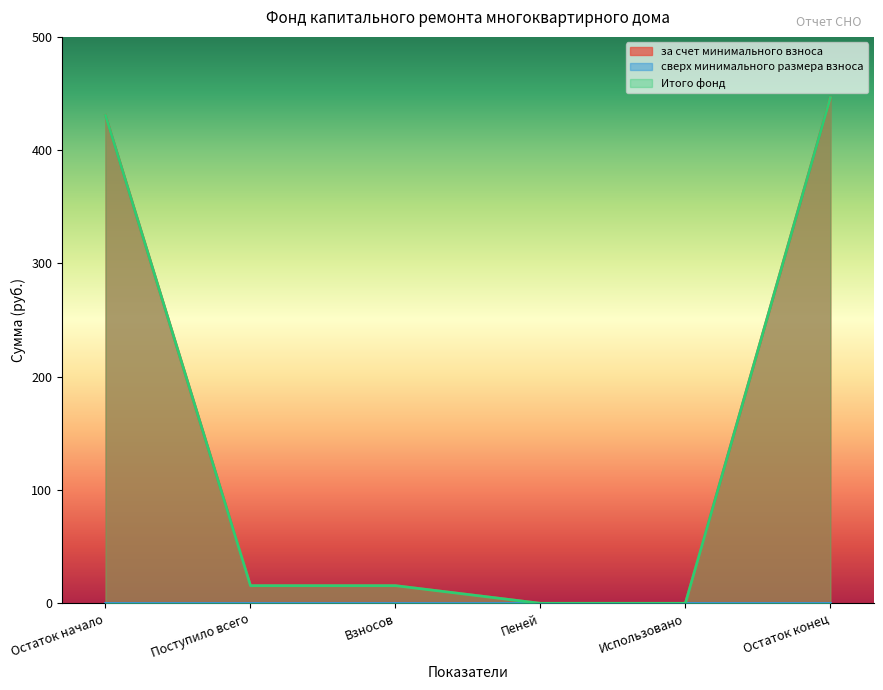

Where does the Итого фонд series first go above 15?

Остаток начало